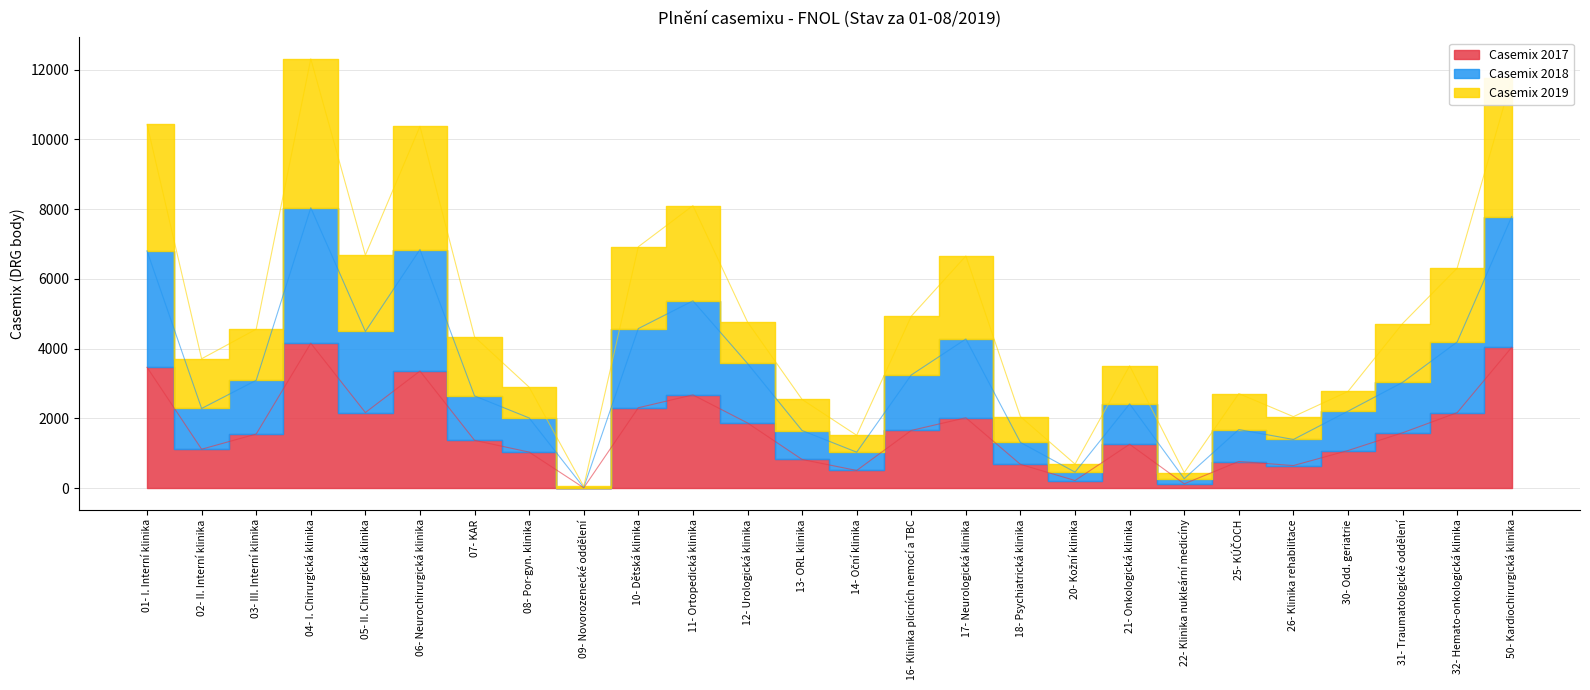

What position from the left is 22- Klinika nukleární medicíny?

20